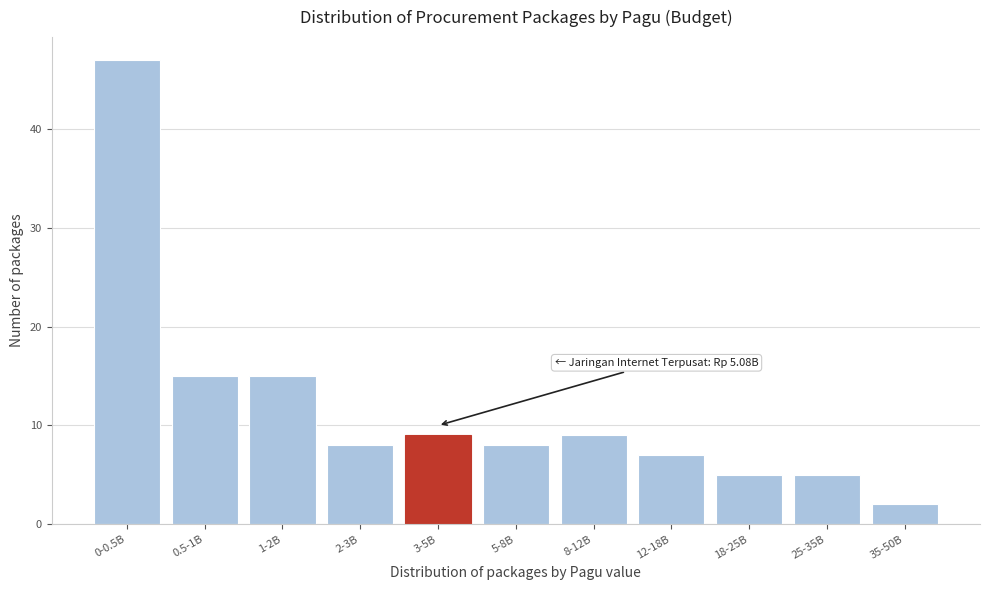

Reading right to left, transcribe all the data shown in this chart.

2	5	5	7	9	8	9	8	15	15	47